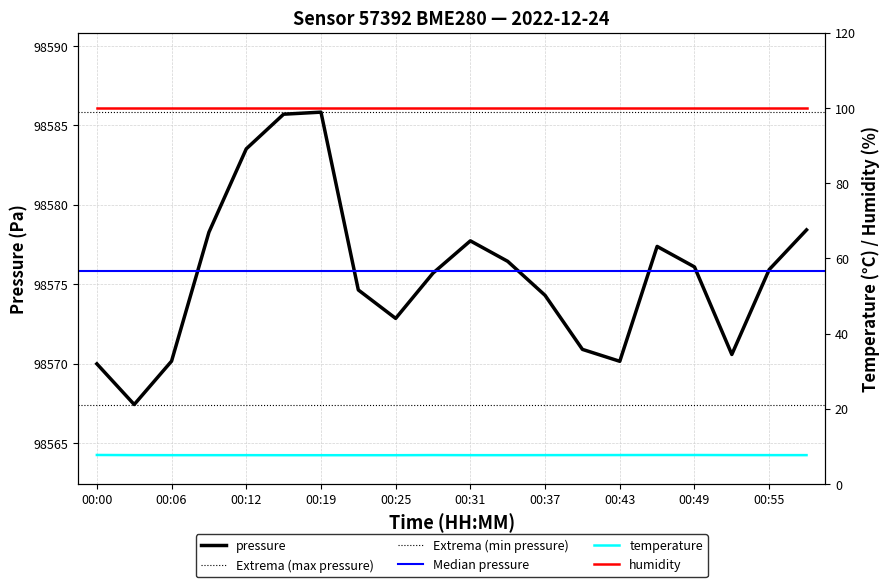

Which category has the highest value across all series?

00:19